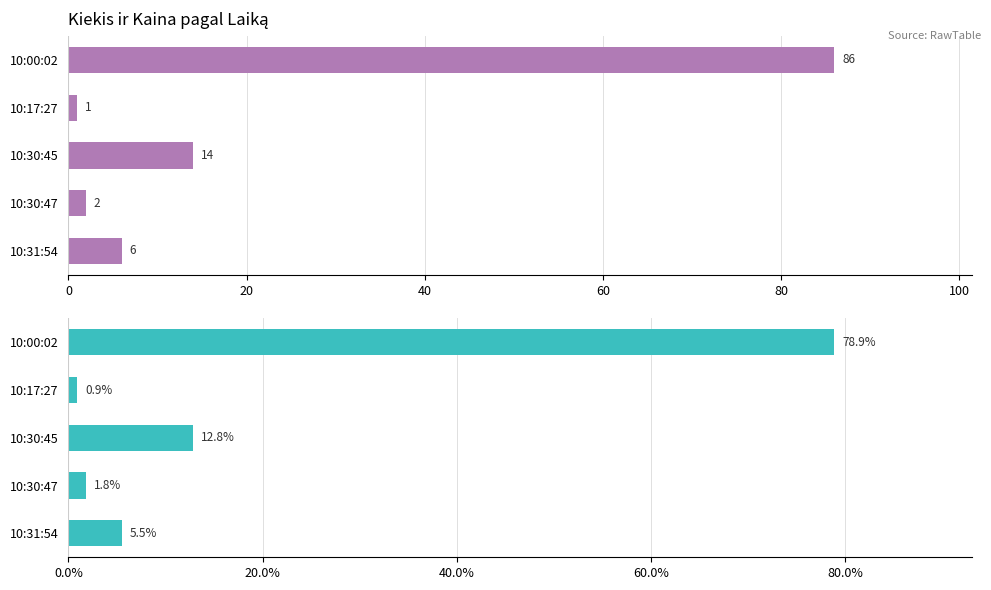

Rank the series by their average value, from lowest to highest.

Kiekis %, Kiekis